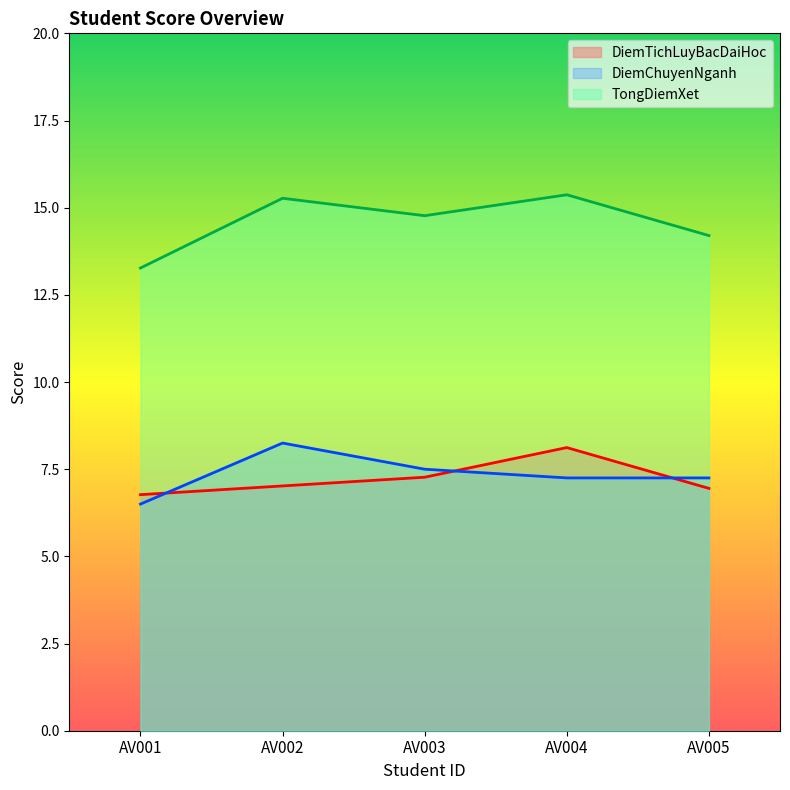

The DiemTichLuyBacDaiHoc series shows 6.8 at AV001. True or false?

True